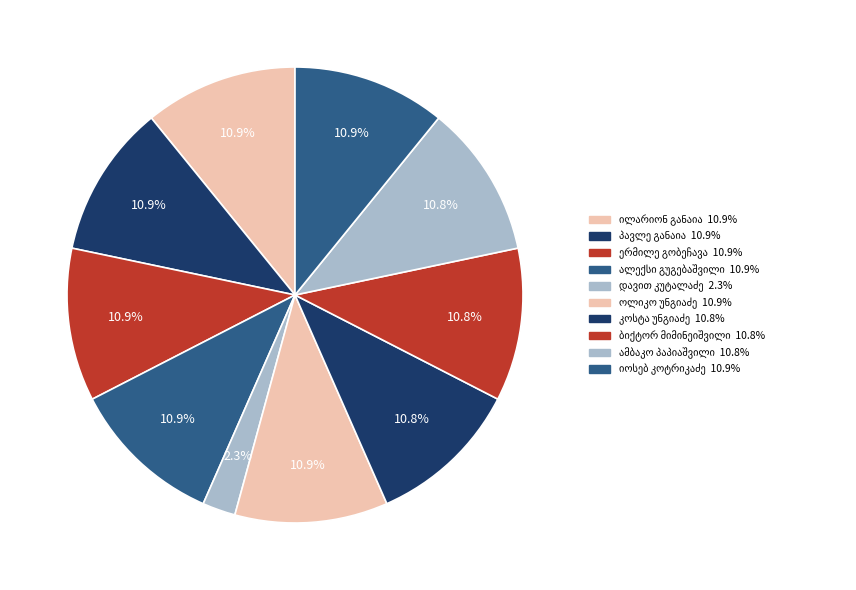

Count the number of slices in the pie.

10